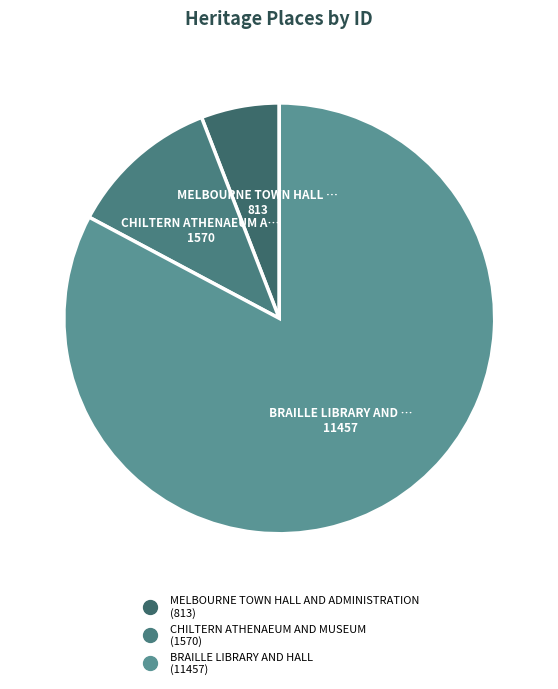

Rank the categories by value from lowest to highest.

MELBOURNE TOWN HALL AND ADMINISTRATION, CHILTERN ATHENAEUM AND MUSEUM, BRAILLE LIBRARY AND HALL